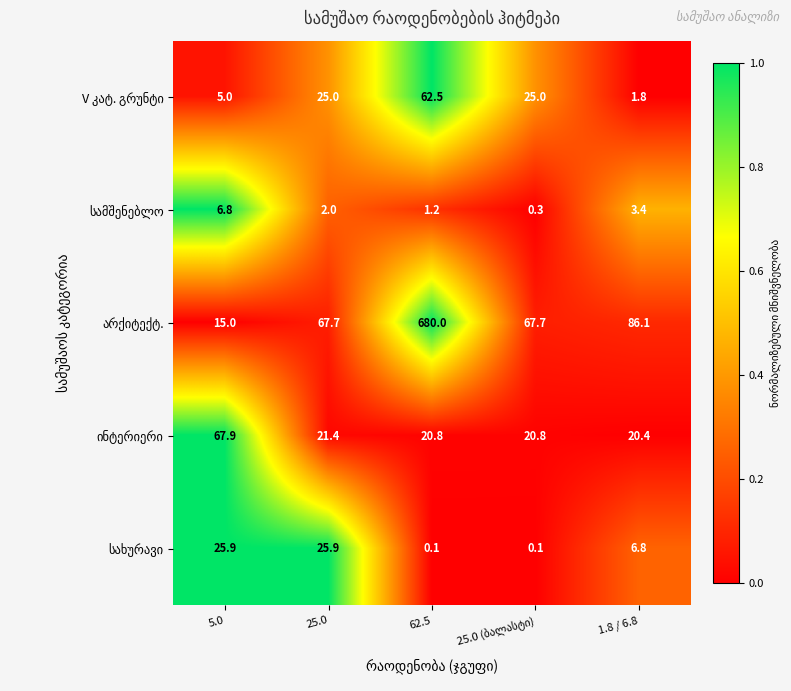

Which category has the highest value across all series?

62.5